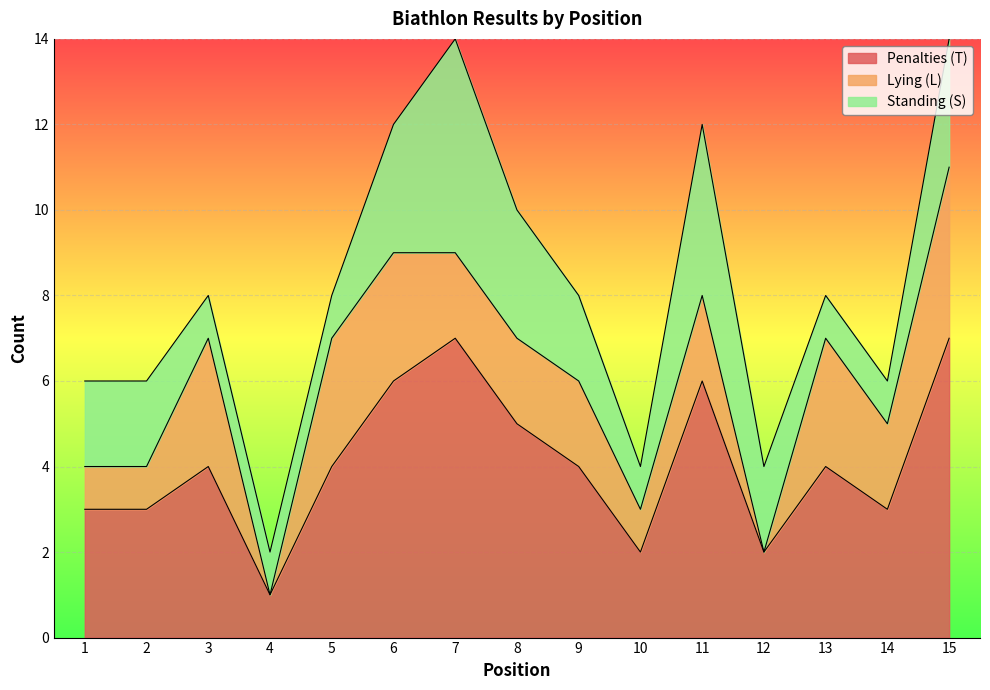

True or false: Standing (S) has more than 1 points higher than both neighbors.

True